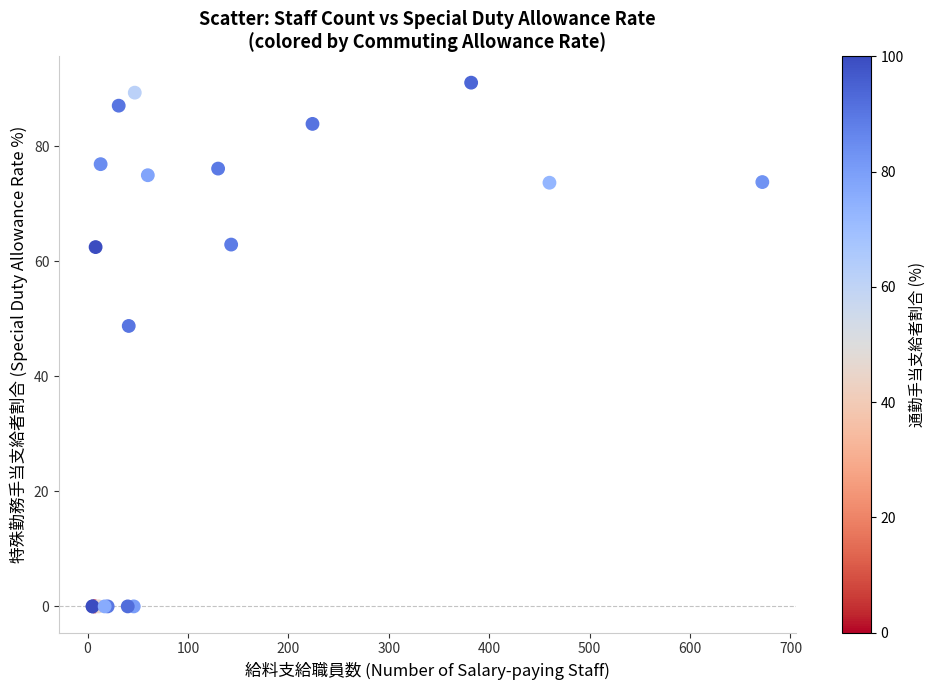

What Y value in the scatter plot is closest to 45?

48.8